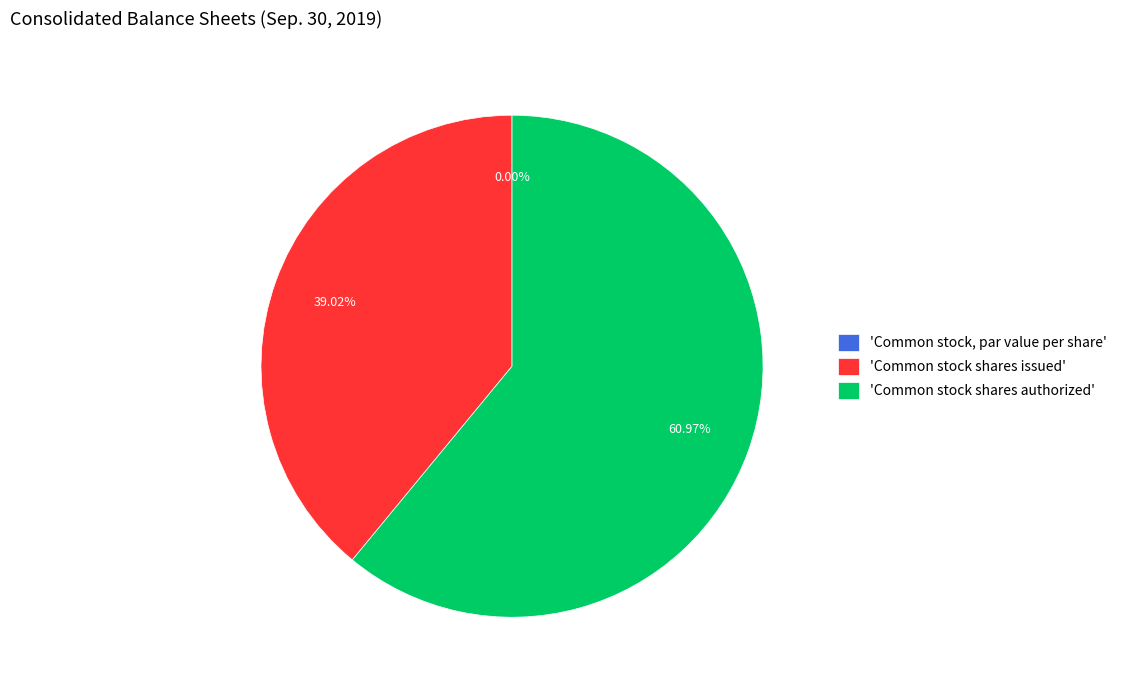

Do 'Common stock shares issued' and 'Common stock shares authorized' together represent more than half of the pie?

Yes